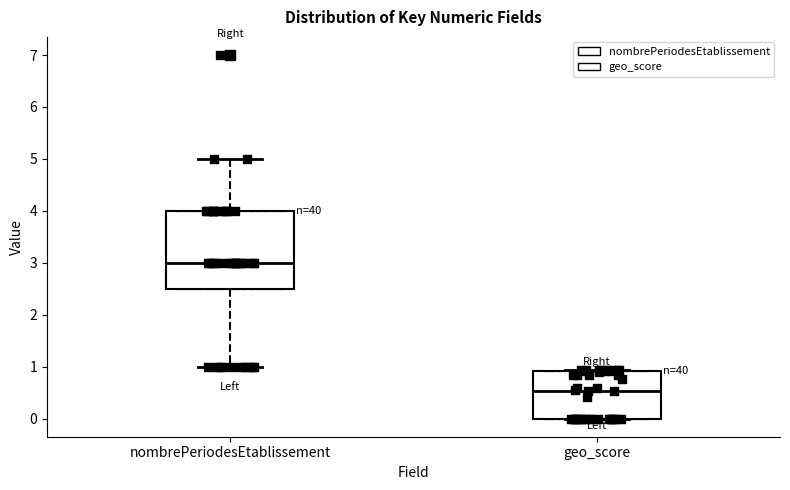

Which box is the tallest, from its lower edge to its upper edge?

nombrePeriodesEtablissement